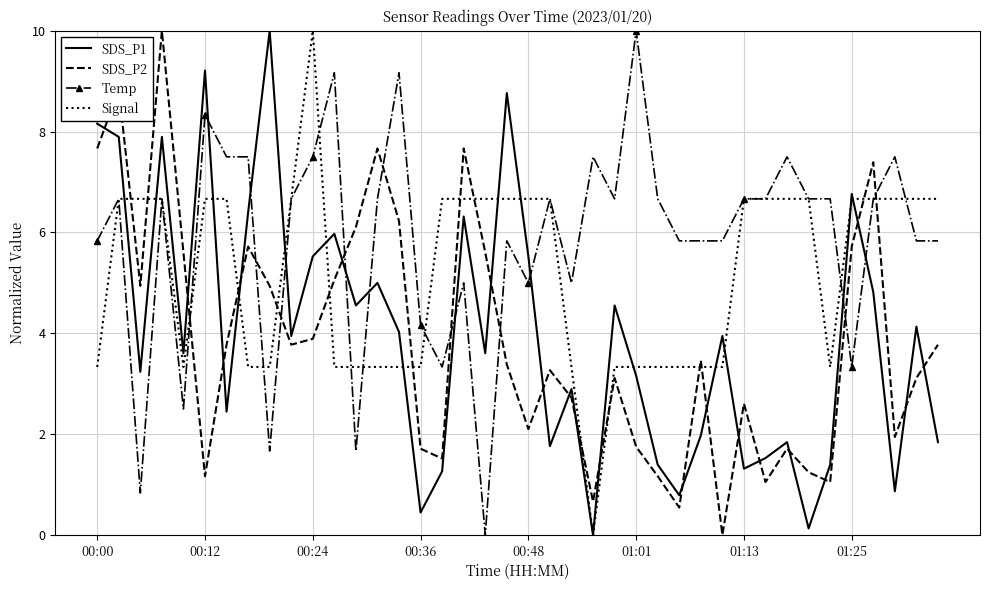

True or false: SDS_P2 and SDS_P1 intersect in this chart.

True